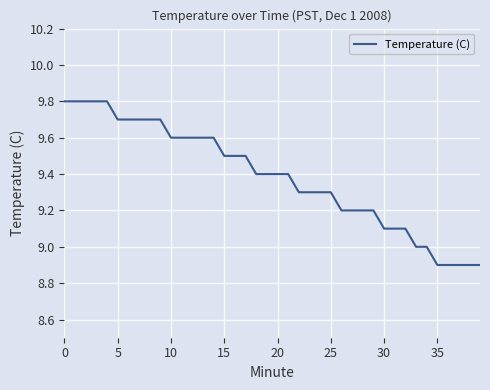

What is the greatest value displayed?

9.8